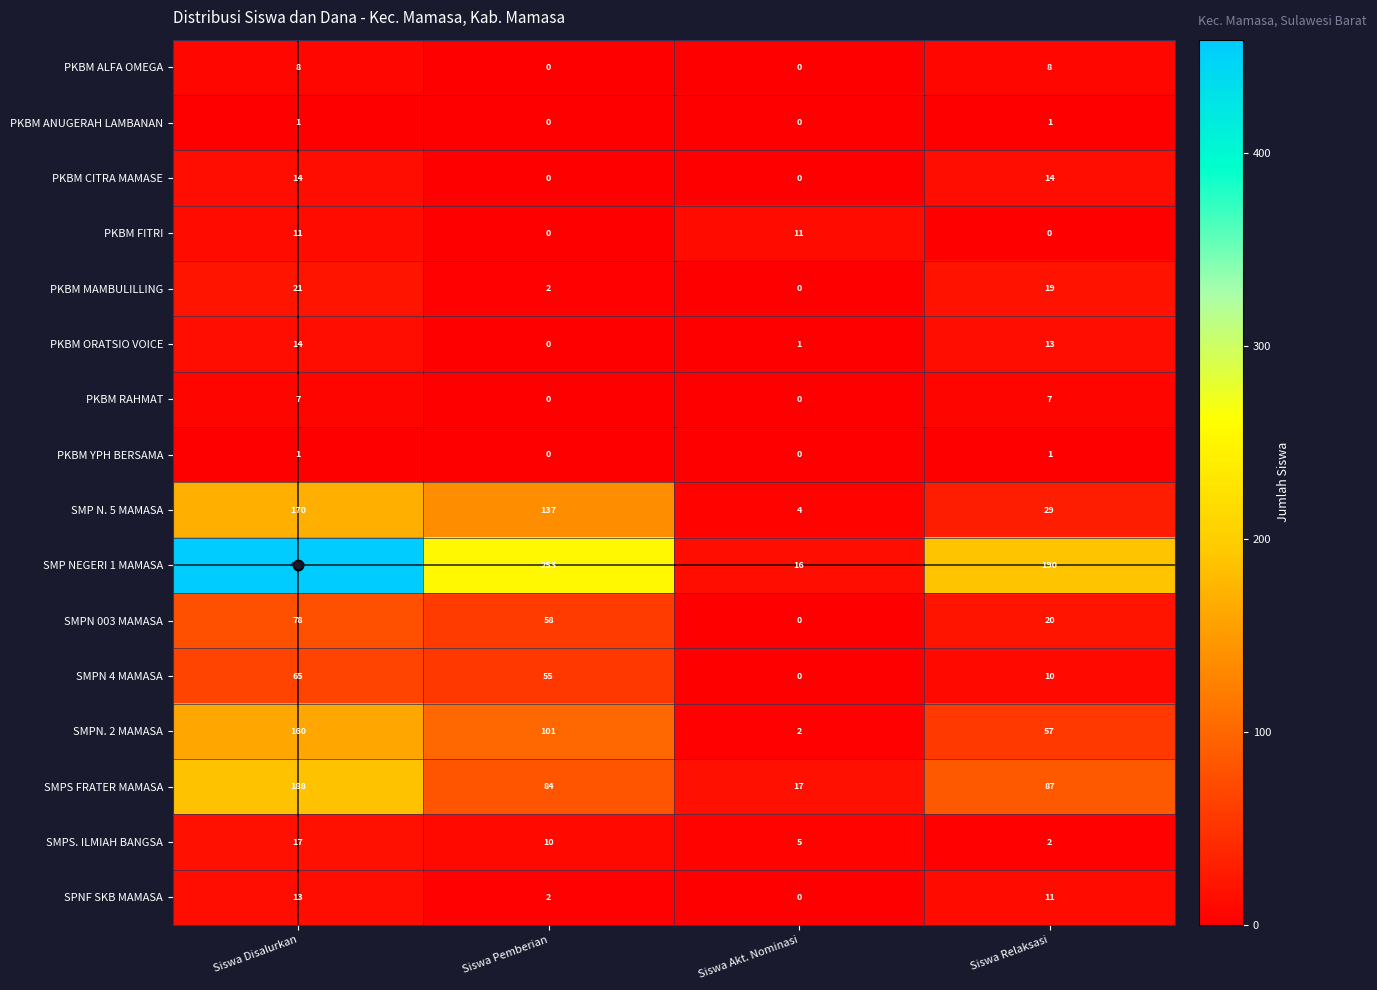

What is the difference between the maximum and minimum values in the PKBM ORATSIO VOICE series?

14